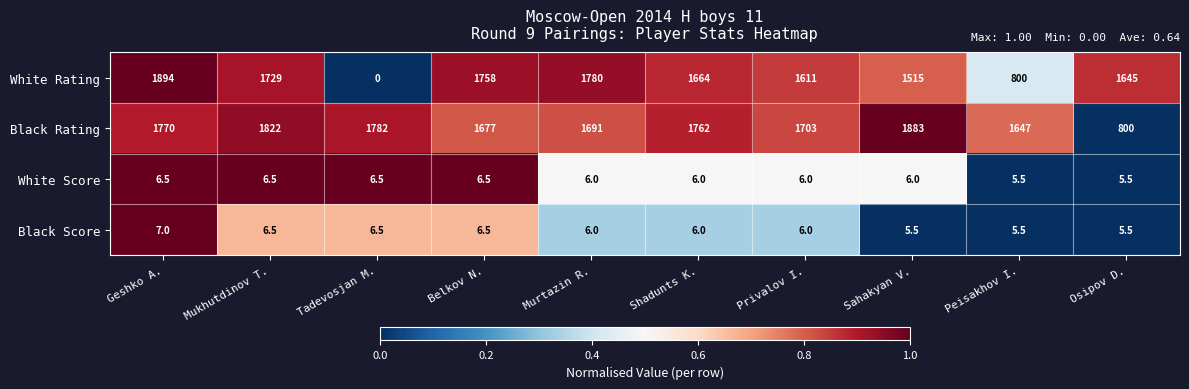

The Black Rating series shows 2583.4 at Sahakyan V.. True or false?

False